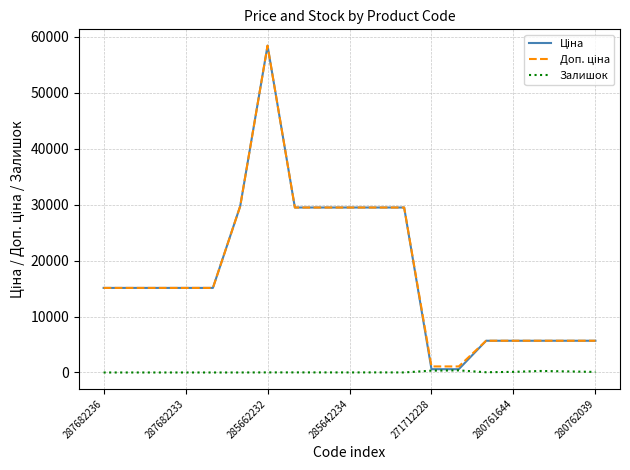

What is the maximum value shown in the chart?

58426.5